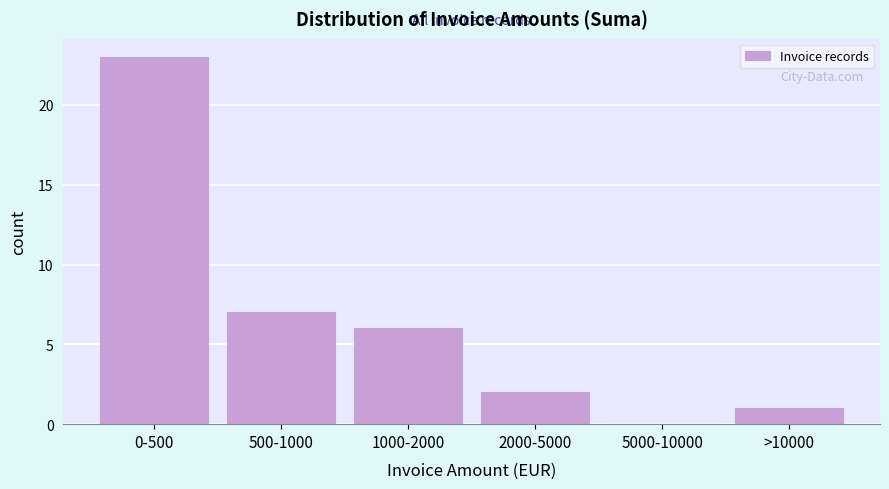

Reading left to right, transcribe all the data shown in this chart.

0-500=23	500-1000=7	1000-2000=6	2000-5000=2	5000-10000=0	>10000=1